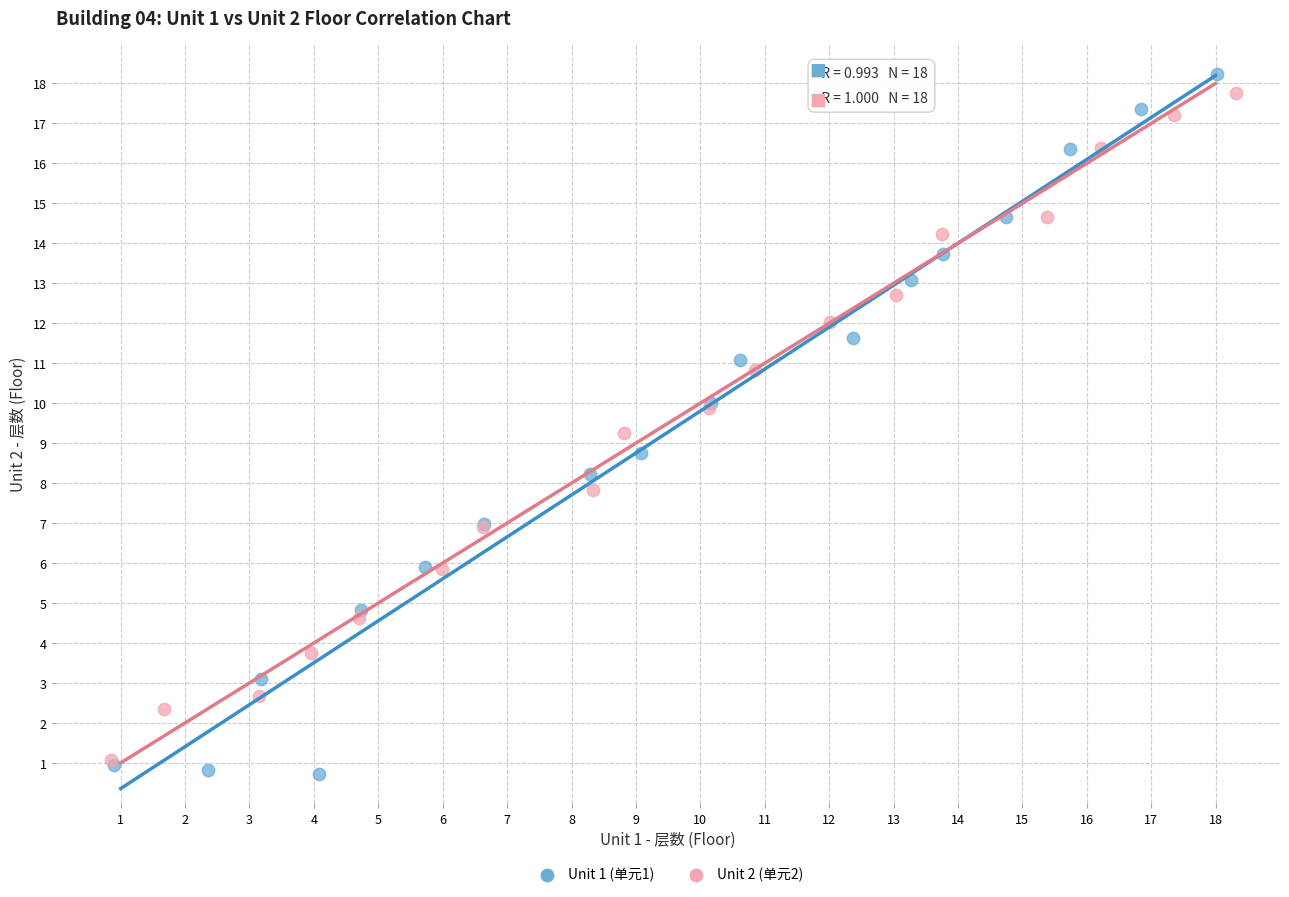

Which series has the largest Y range (max minus min)?

Unit 1 (单元1)